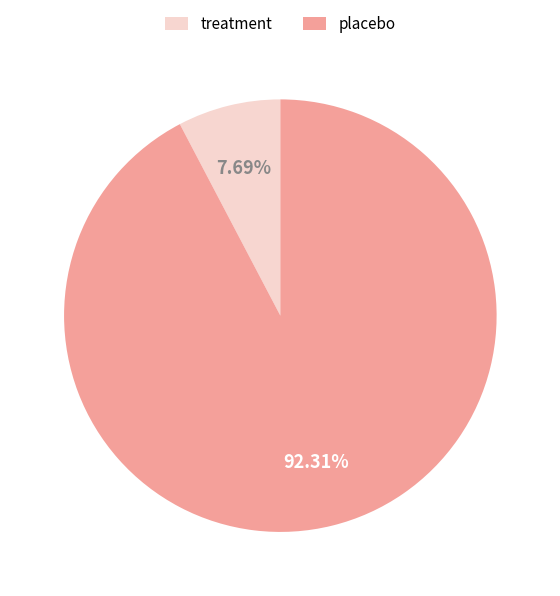

To the nearest percent, what is the average slice percentage?

50%